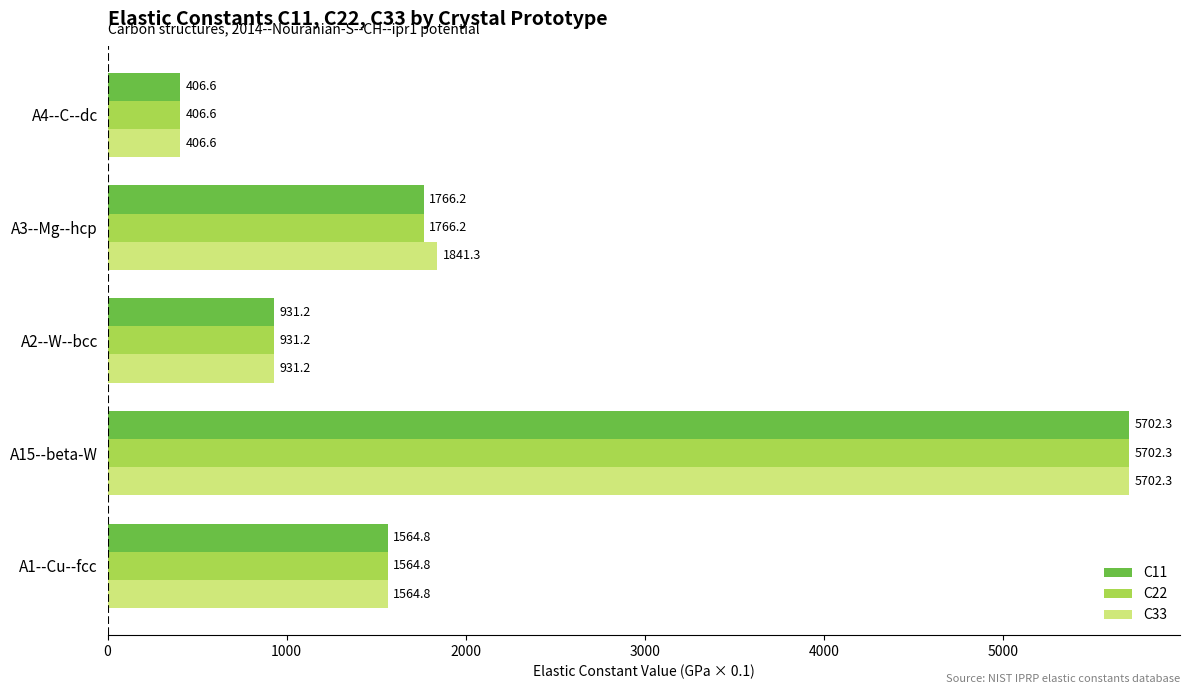

True or false: C22 has a value of 1564.8 at A1--Cu--fcc.

True